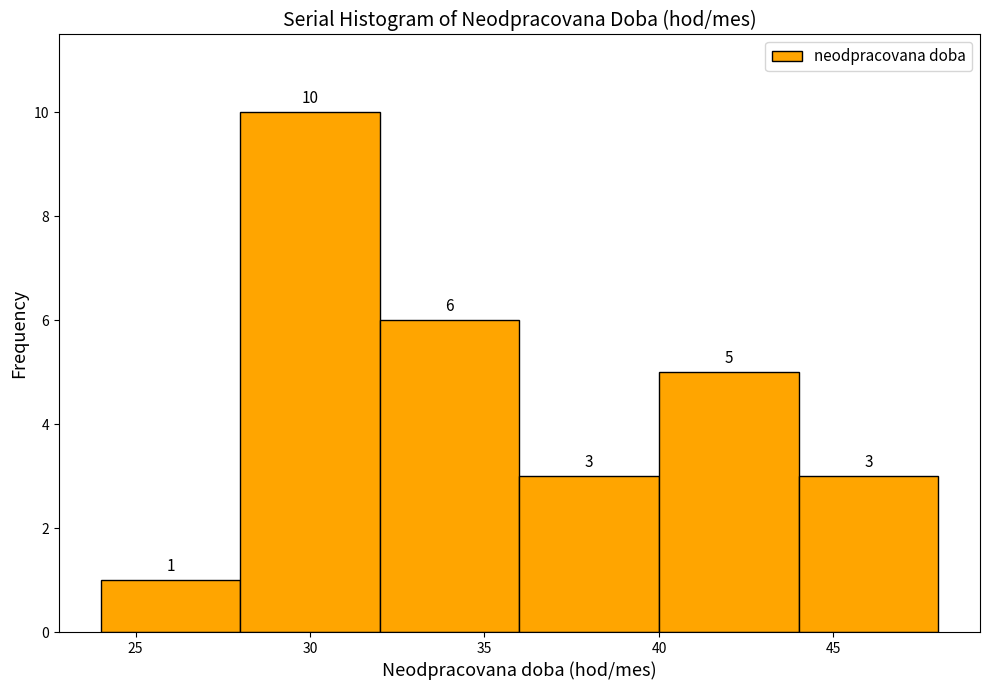

Reading left to right, transcribe this chart: for each bar, give the range it covers on the x-axis and its height.

24 to 28: 1
28 to 32: 10
32 to 36: 6
36 to 40: 3
40 to 44: 5
44 to 48: 3